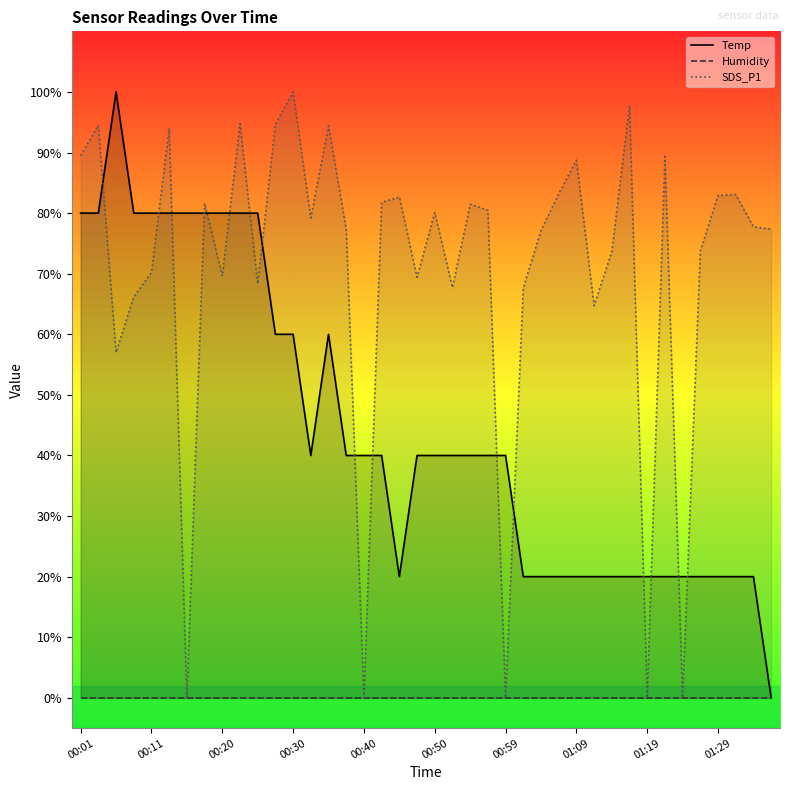

True or false: SDS_P1 and Humidity intersect in this chart.

False